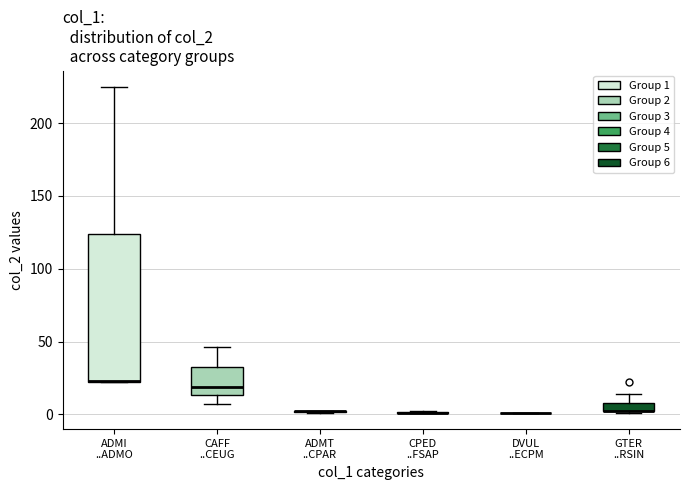

Which box is the tallest, from its lower edge to its upper edge?

ADMI ..ADMO